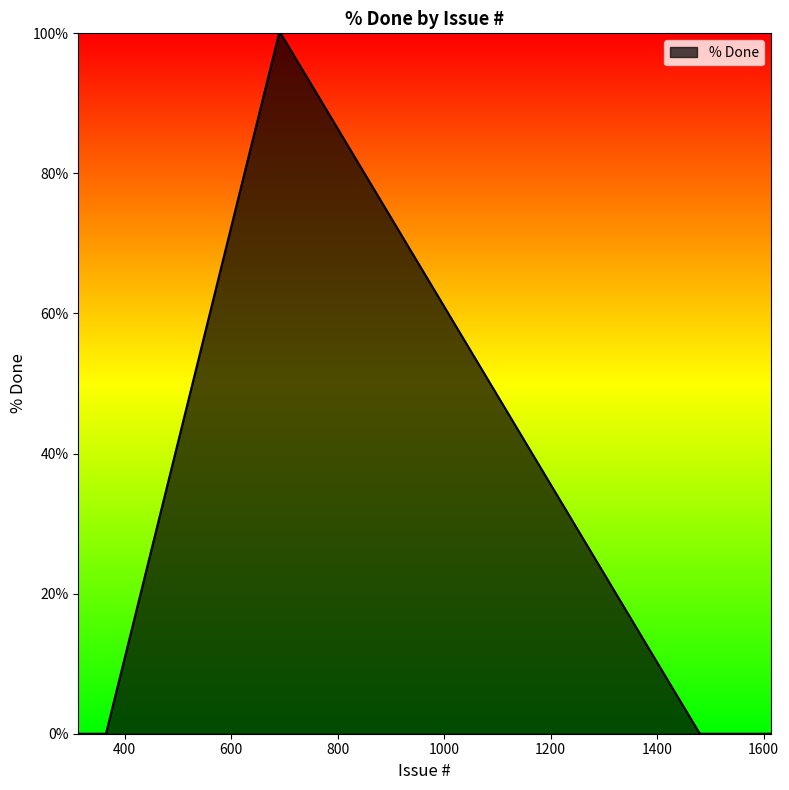

What is the maximum value shown in the chart?

100